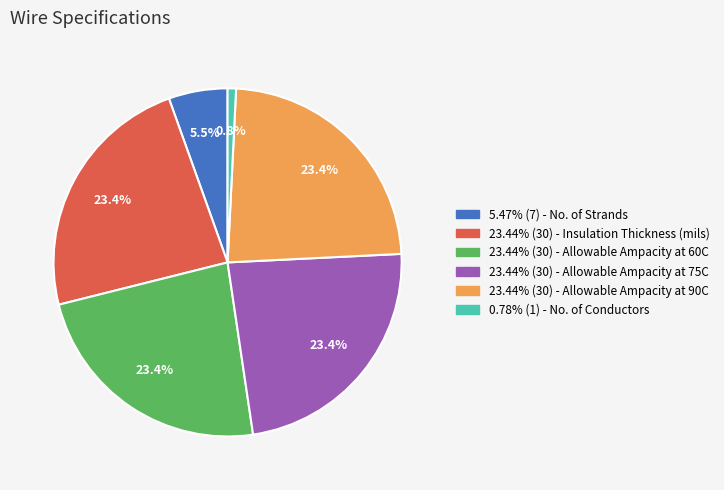

Count the number of slices in the pie.

6